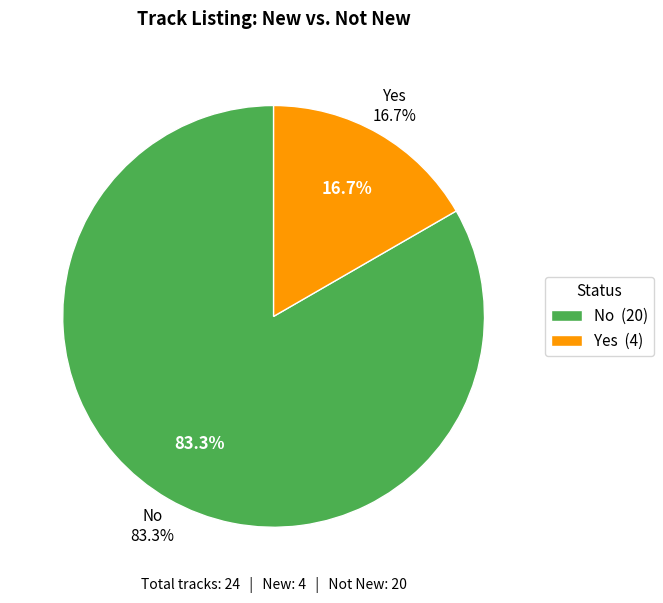

Rank the categories by value from highest to lowest.

No, Yes